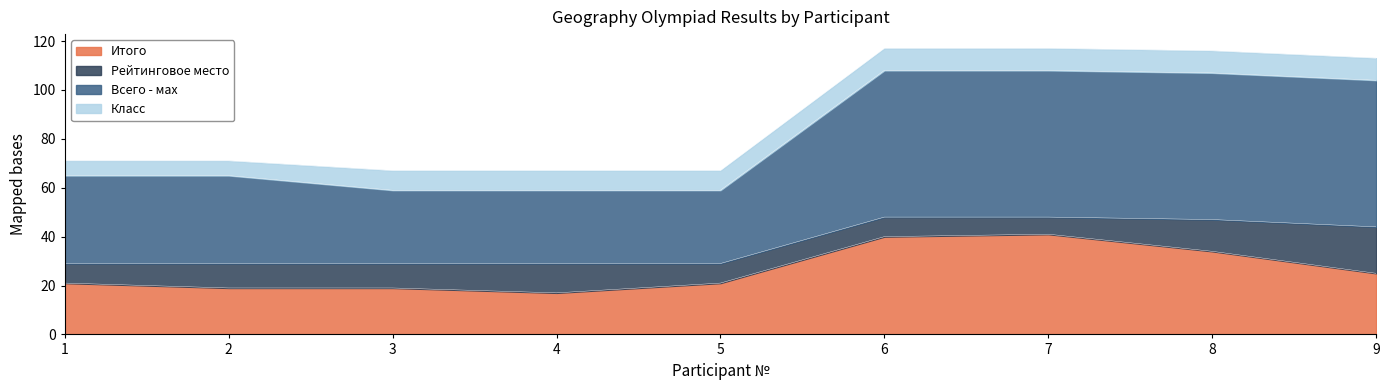

True or false: Итого and Всего - мах intersect in this chart.

False